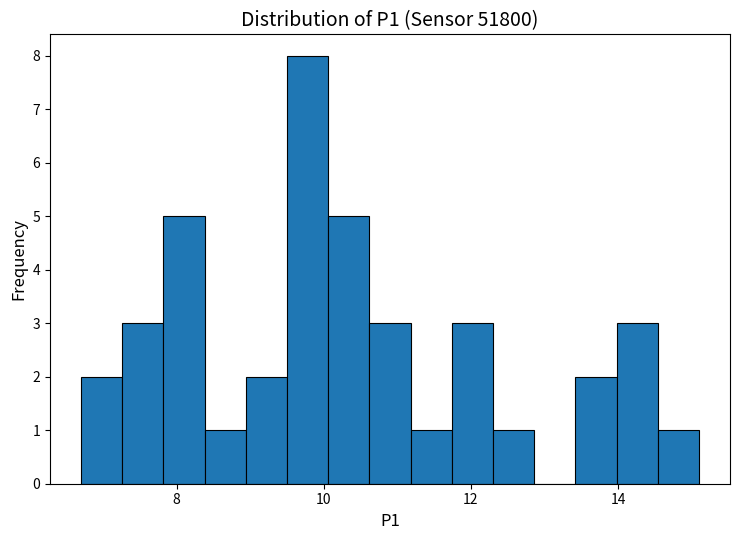

Around what value on the x-axis is the tallest bar? Give the approximate position of its centre, as read against the axis.

9.8